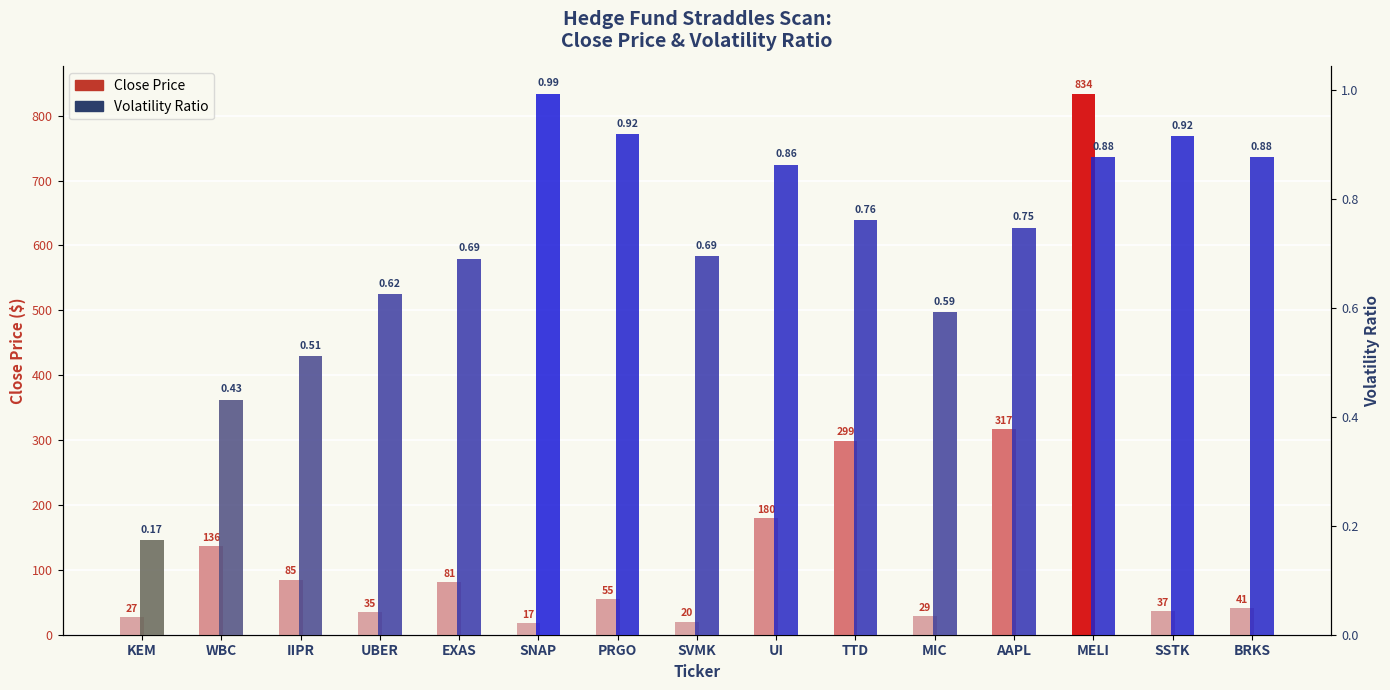

At how many categories does at least one series exceed 698?

1